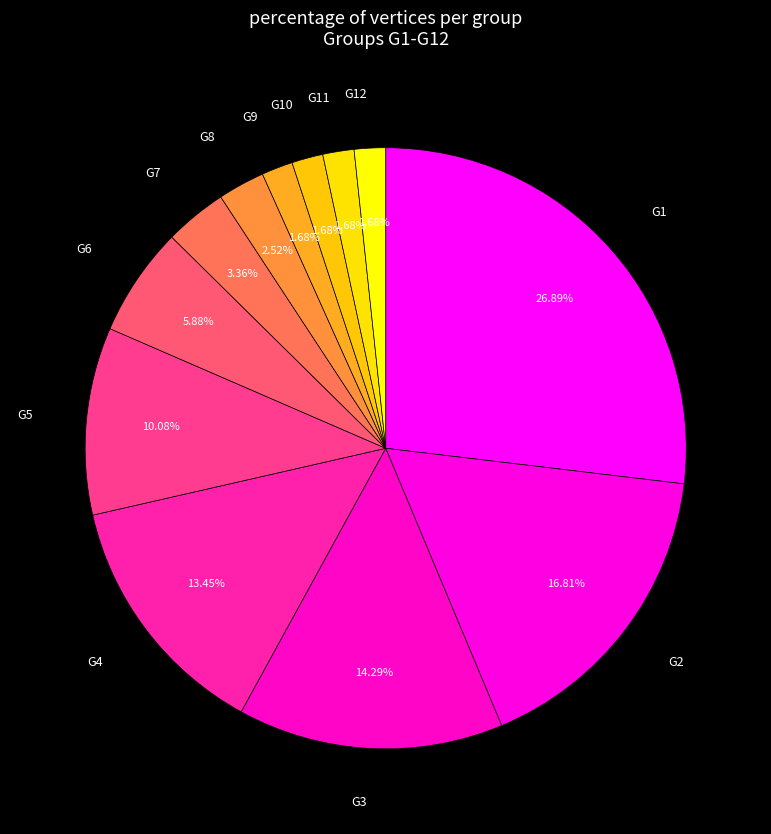

Between G7 and G1, which is larger?

G1